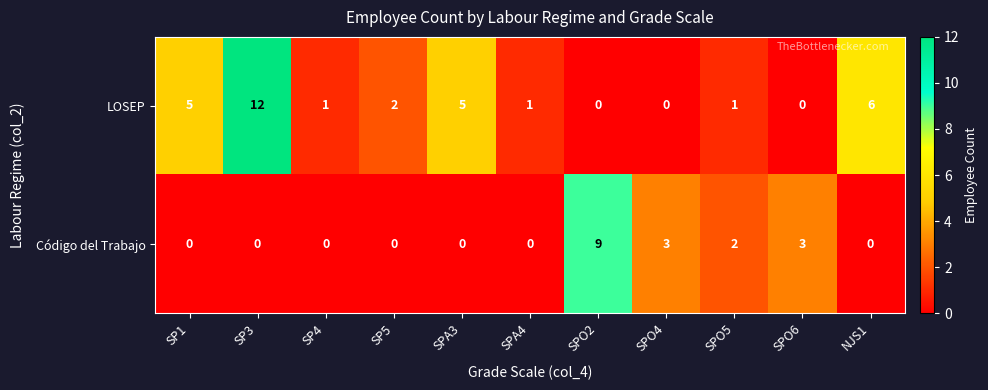

Which label corresponds to the largest value in the chart?

SP3